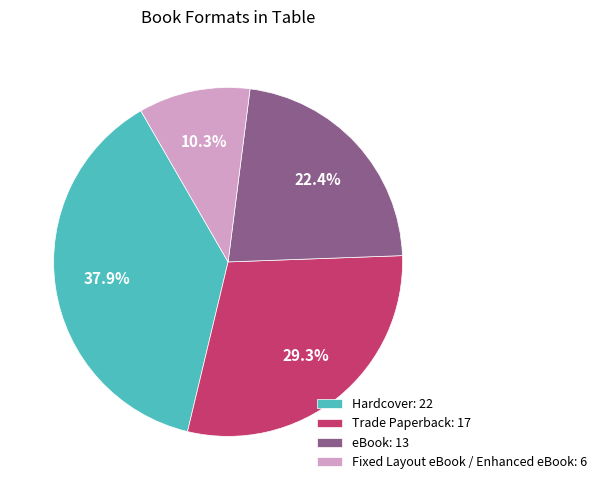

What is the largest slice in the pie chart?

Hardcover